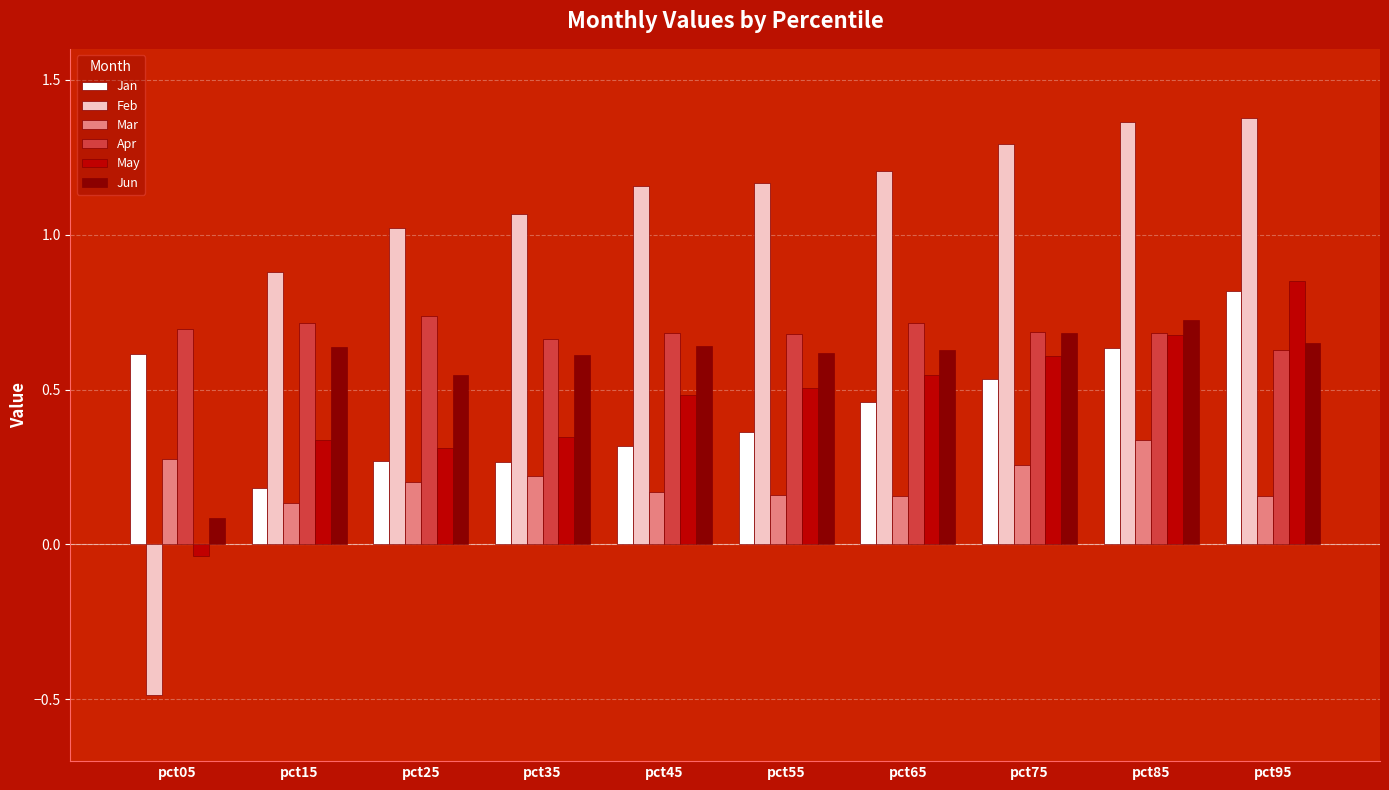

The value of Jan at pct15 is 0.2. True or false?

True